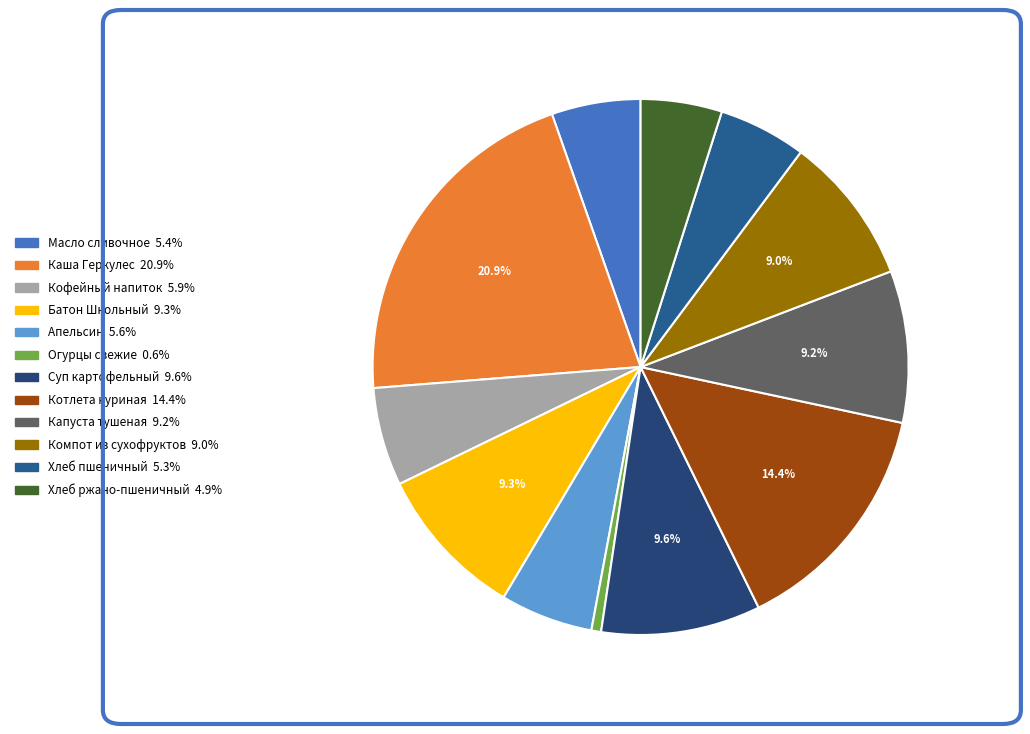

What percentage do Каша Геркулес and Кофейный напиток together represent?

26.8%